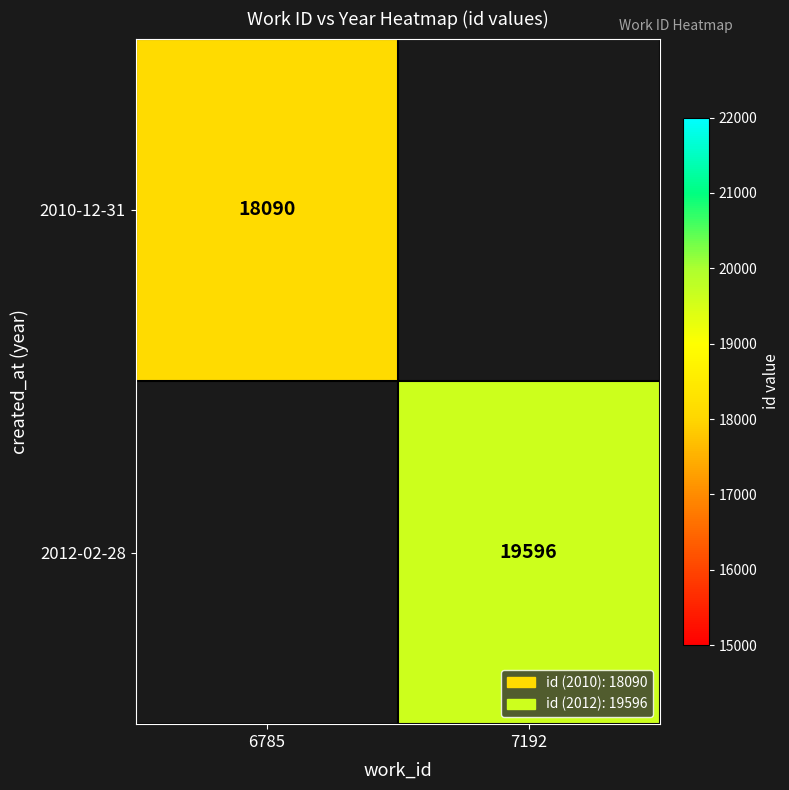

The 2012-02-28 series shows 12786 at 7192. True or false?

False